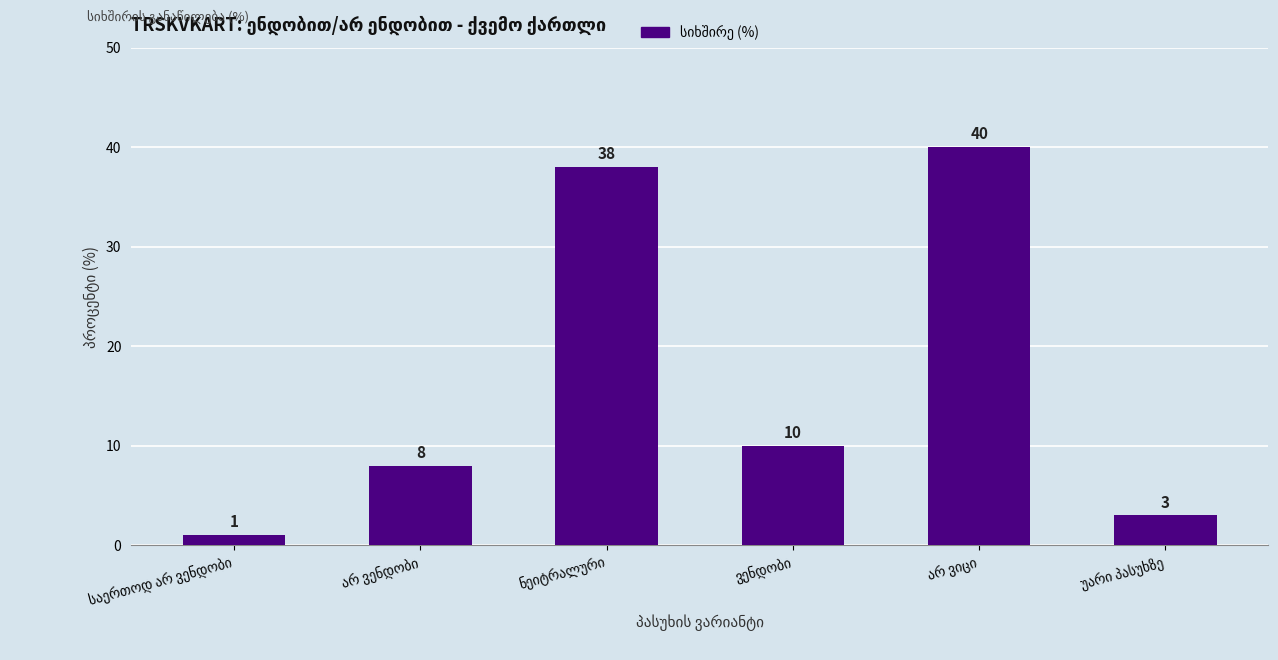

What is the average value?

17